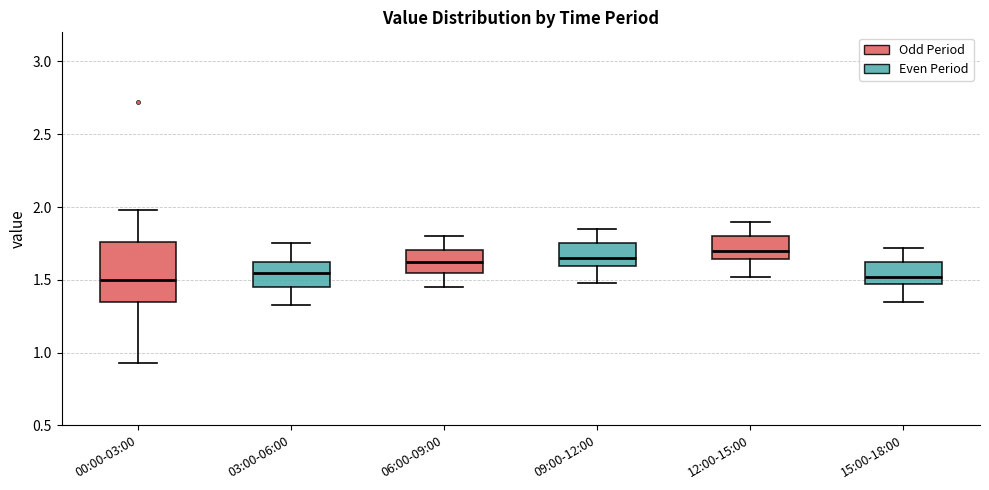

Which box has the highest median line?

12:00-15:00